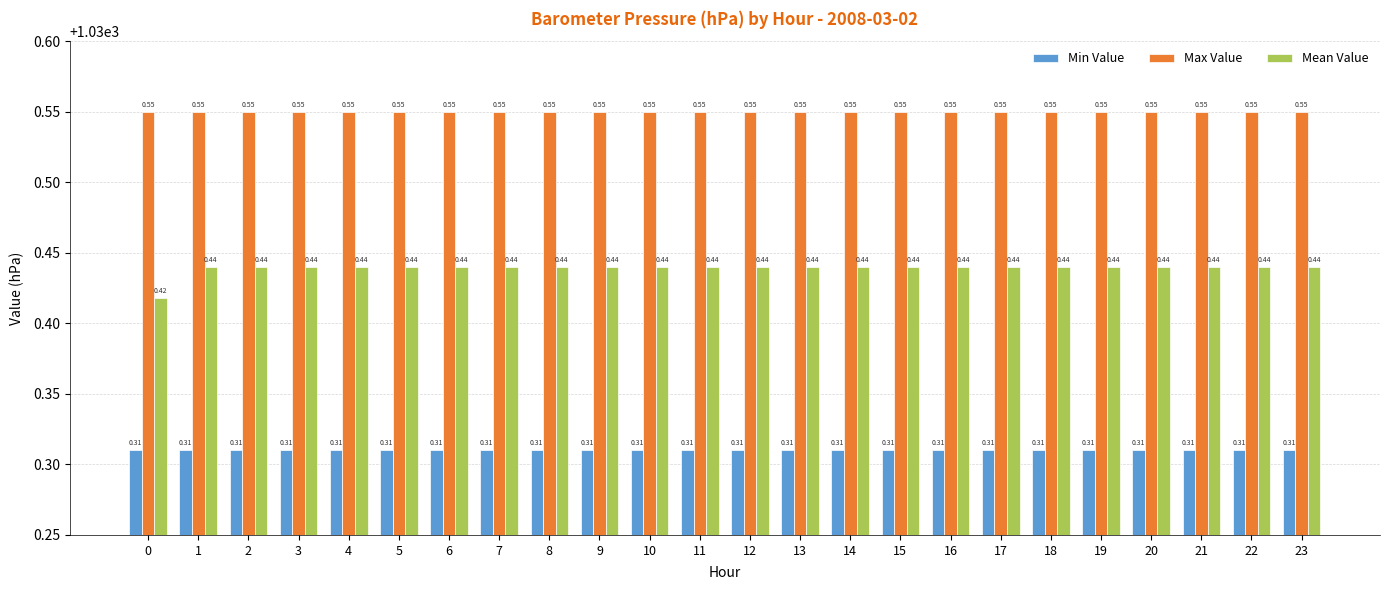

Which series has the widest spread of values?

Mean Value